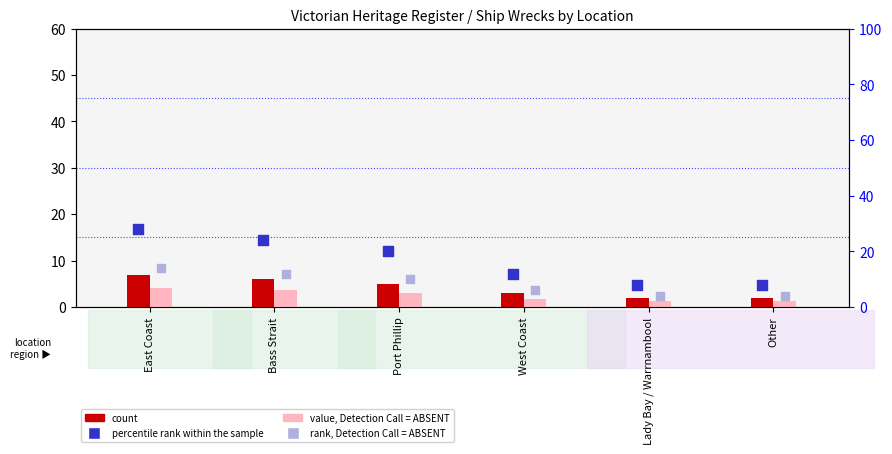

Which series contains the highest Y value?

percentile rank within the sample